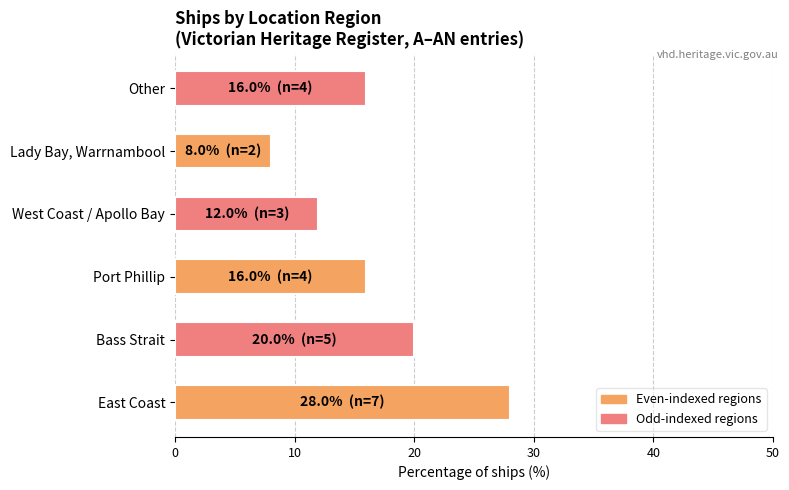

How many data points does each series have?

6